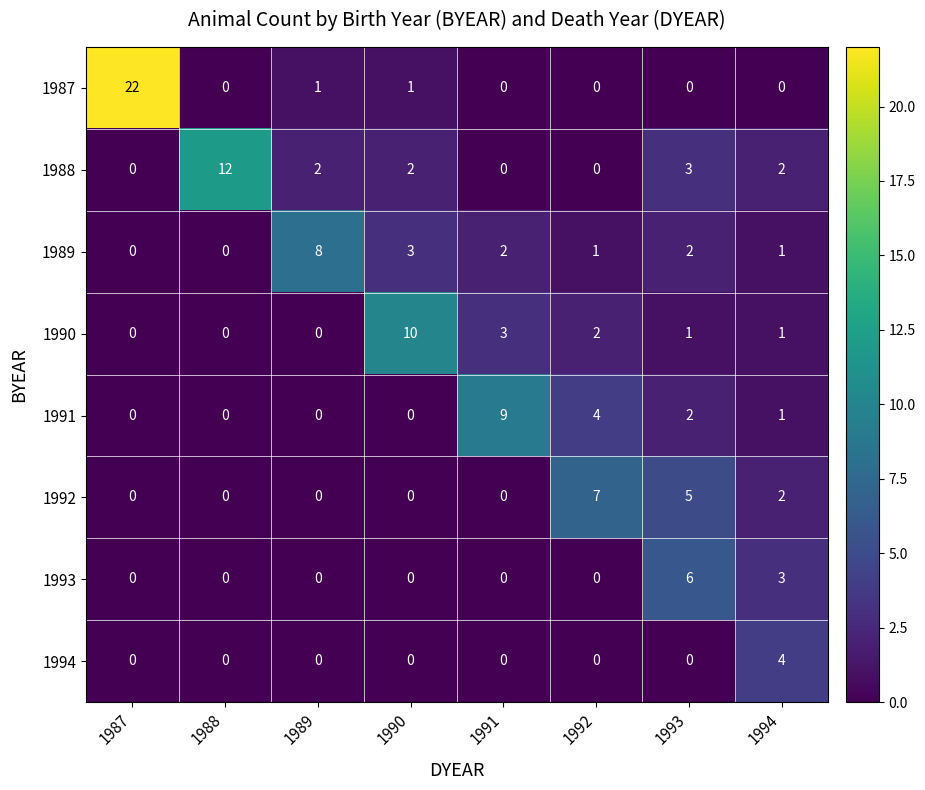

What is the spread (max minus min) of values at 1989?

8